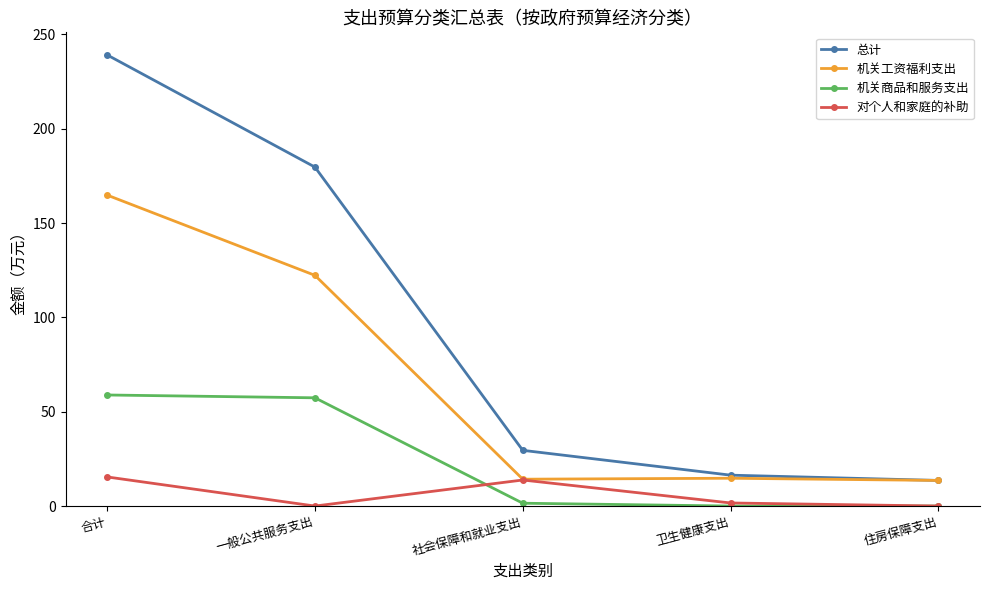

Which series has the largest range (max minus min)?

总计